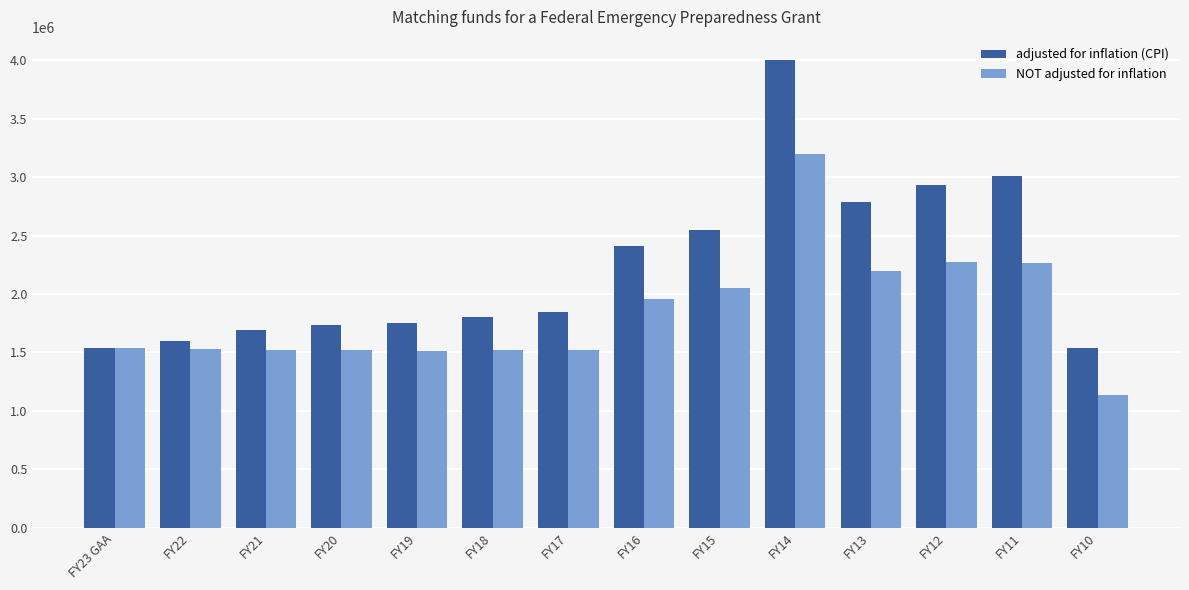

What is the approximate value of NOT adjusted for inflation at FY19?

1509345